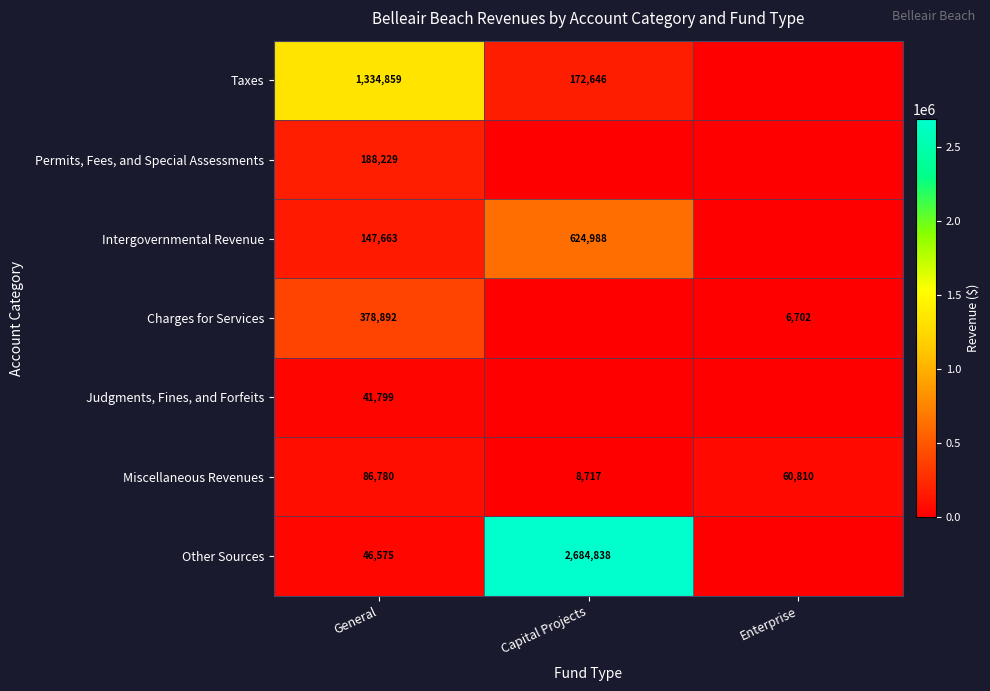

How many Miscellaneous Revenues values are between 8717 and 86780?

3